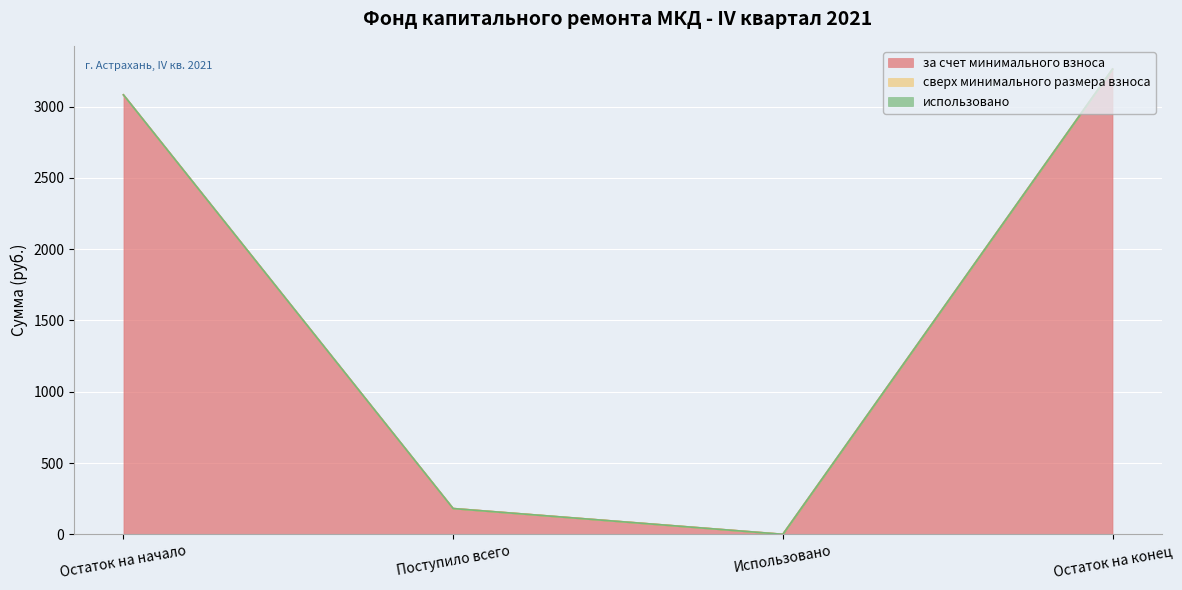

How many series are shown in this chart?

3